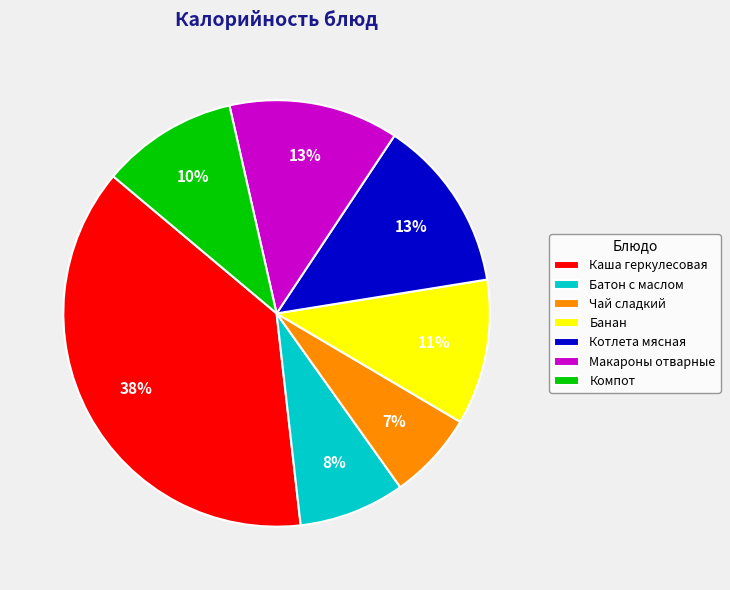

To the nearest percent, what is the average slice percentage?

14%